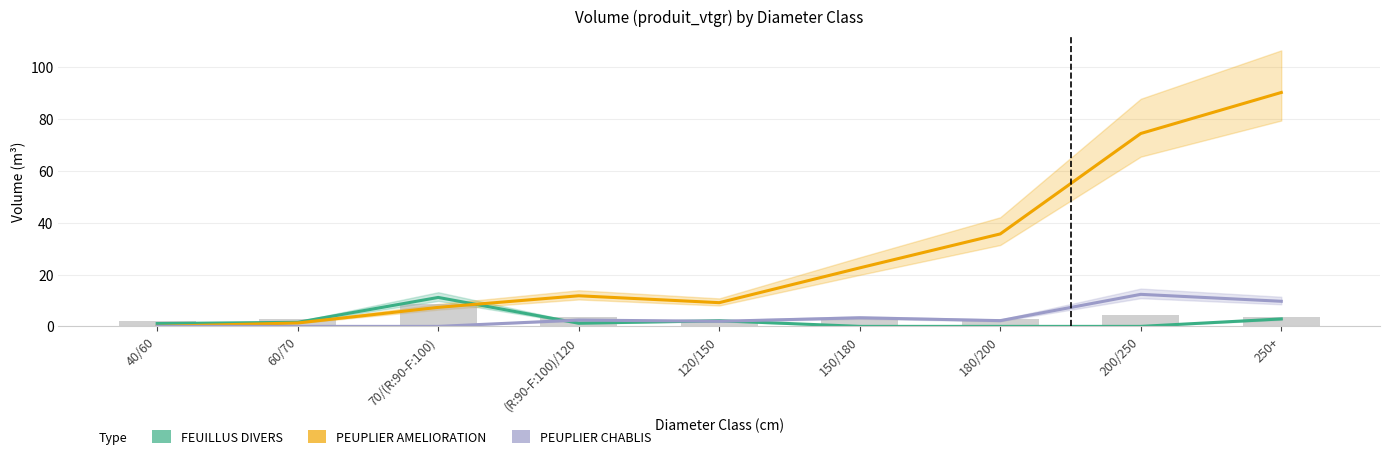

What is the total value across all series at 60/70?

2.9